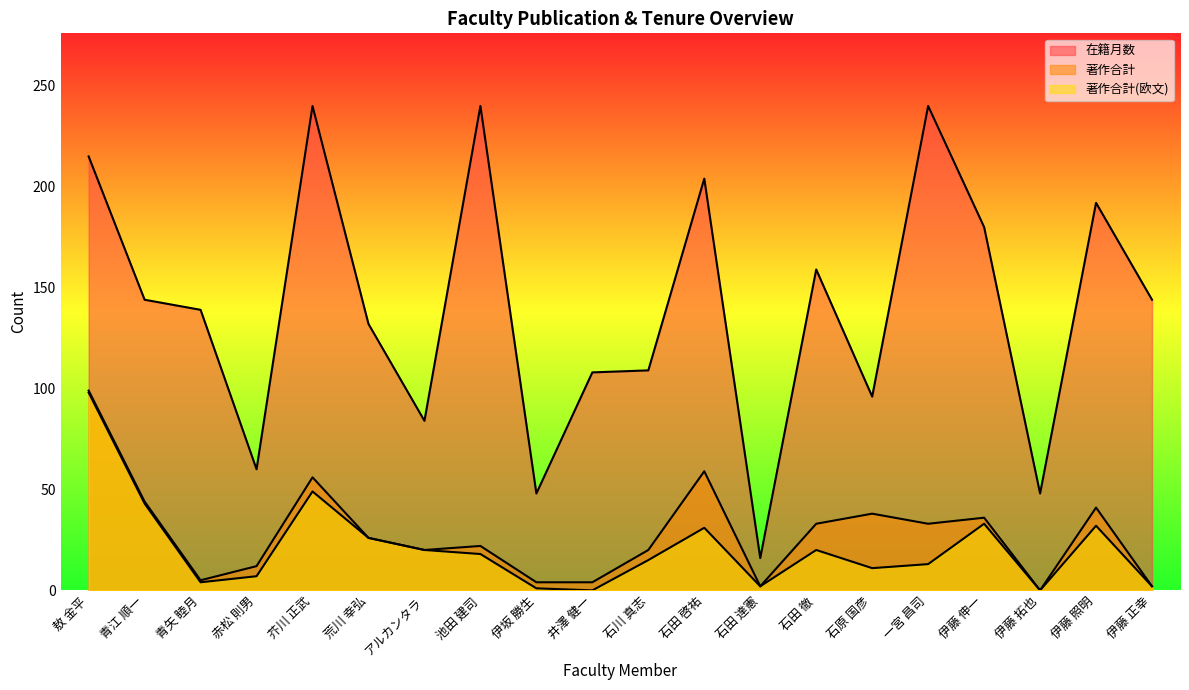

What is the difference between the highest and lowest values at 石川 真志?

94